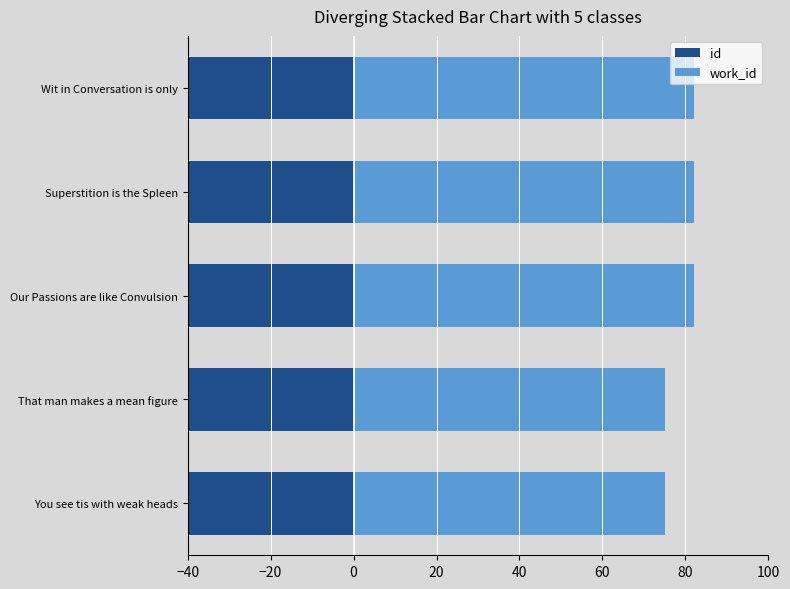

True or false: work_id has a value of 23.9 at 20.

False